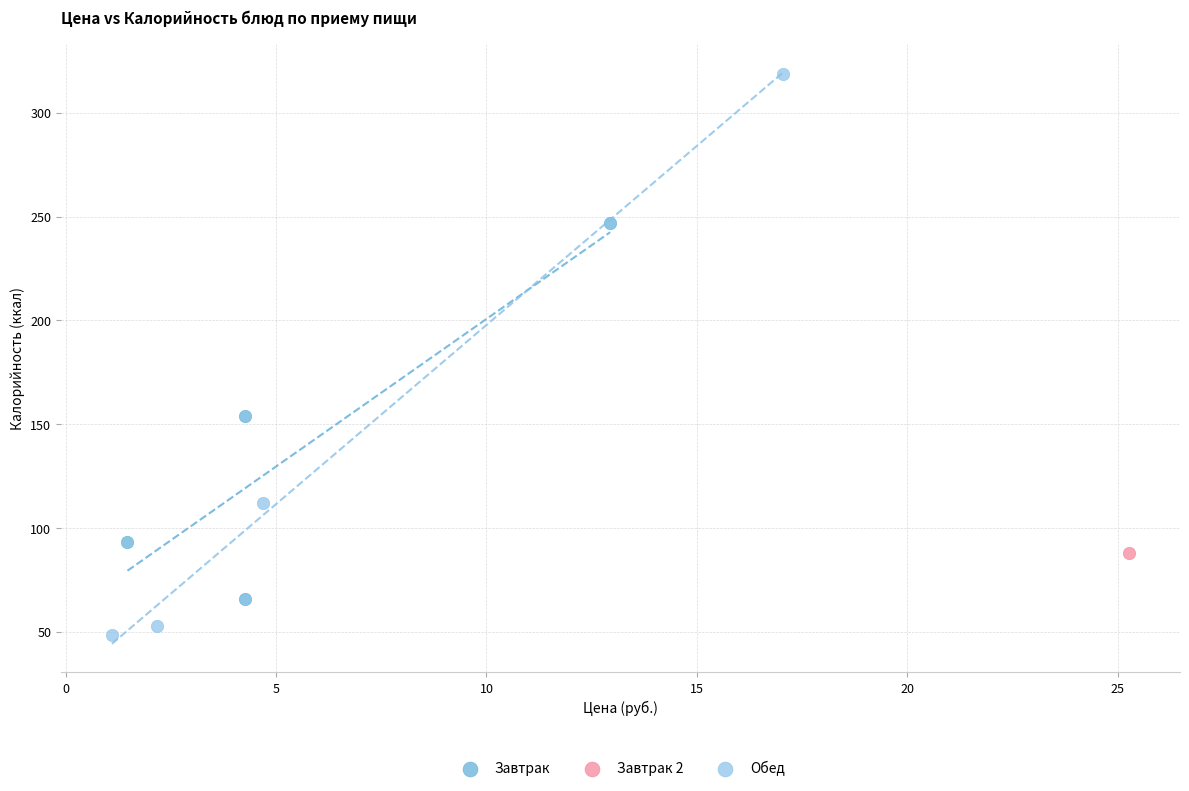

Which series reaches the maximum Y coordinate?

Обед